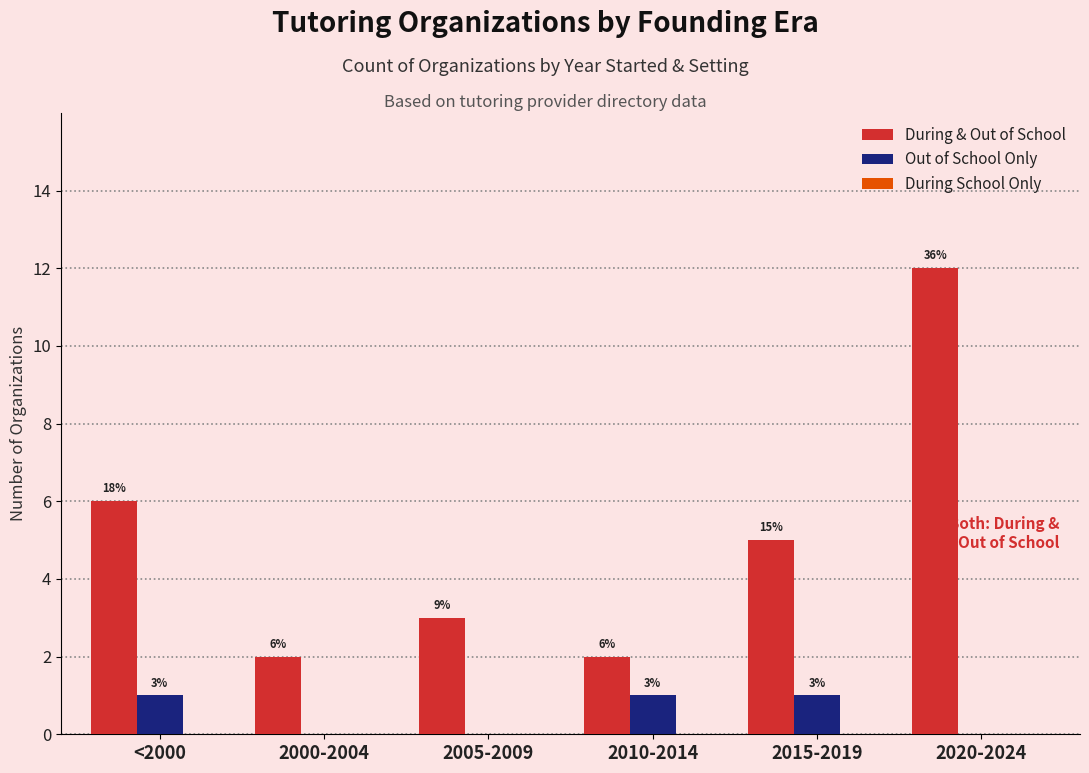

At which category is the sum across all series the highest?

2020-2024